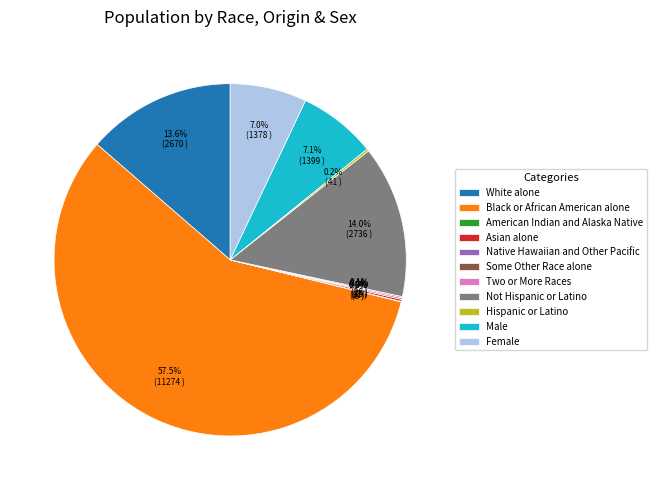

Count the number of slices in the pie.

11